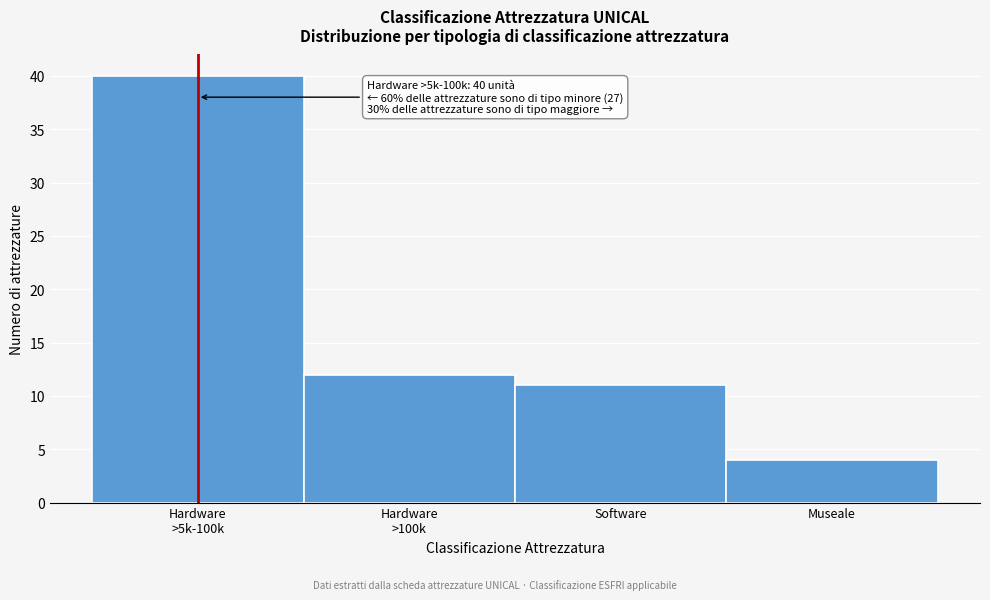

Reading left to right, what are all the values shown in this chart?

40	12	11	4